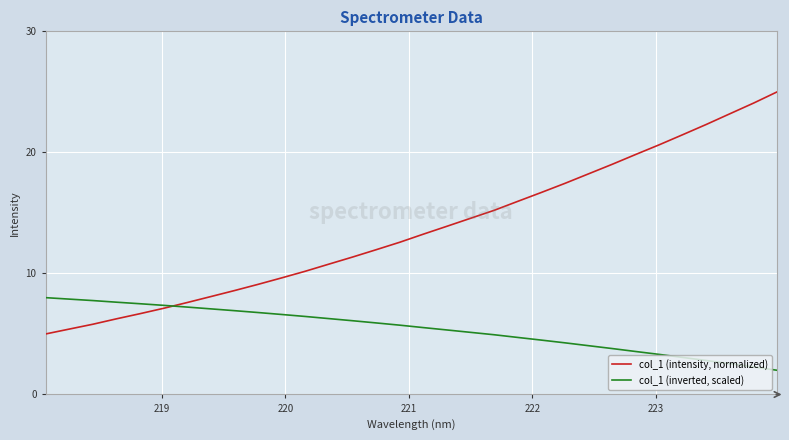

What is the lowest value of the col_1 (inverted, scaled) series?

2.0